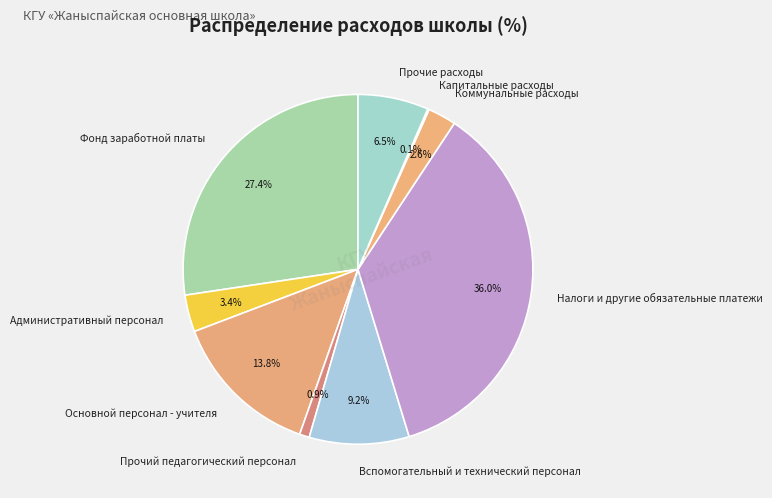

To the nearest percent, what portion does Коммунальные расходы represent?

3%